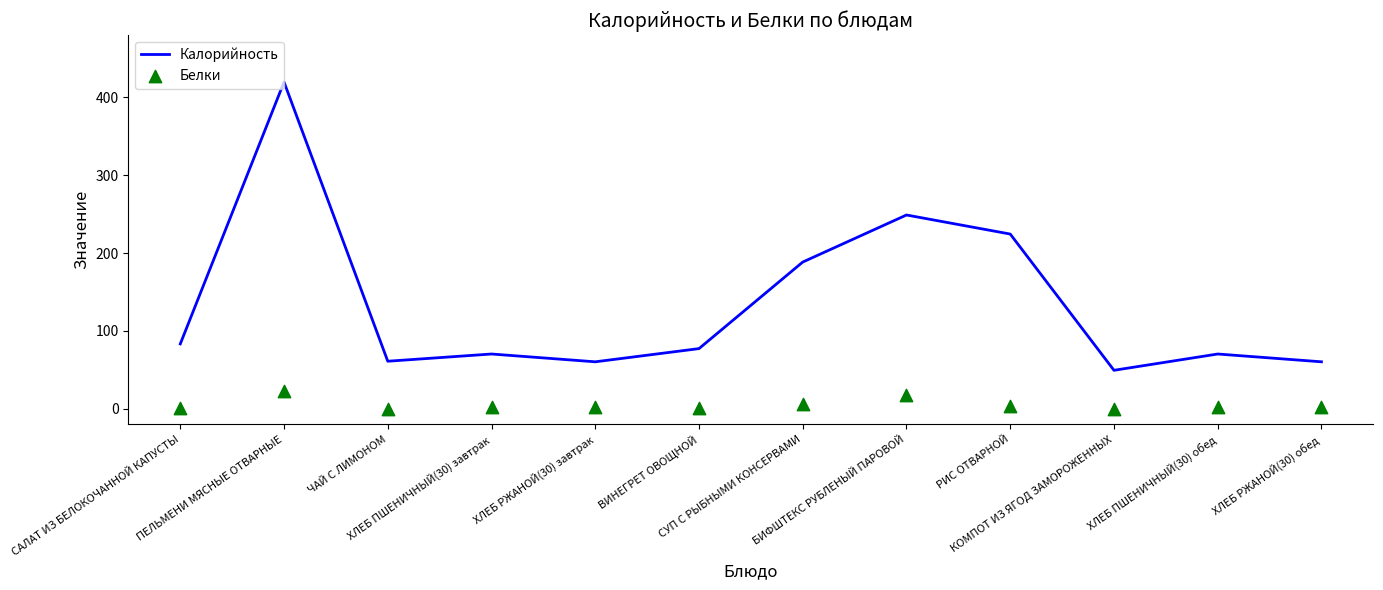

What is the total value across all series at КОМПОТ ИЗ ЯГОД ЗАМОРОЖЕННЫХ?

49.6